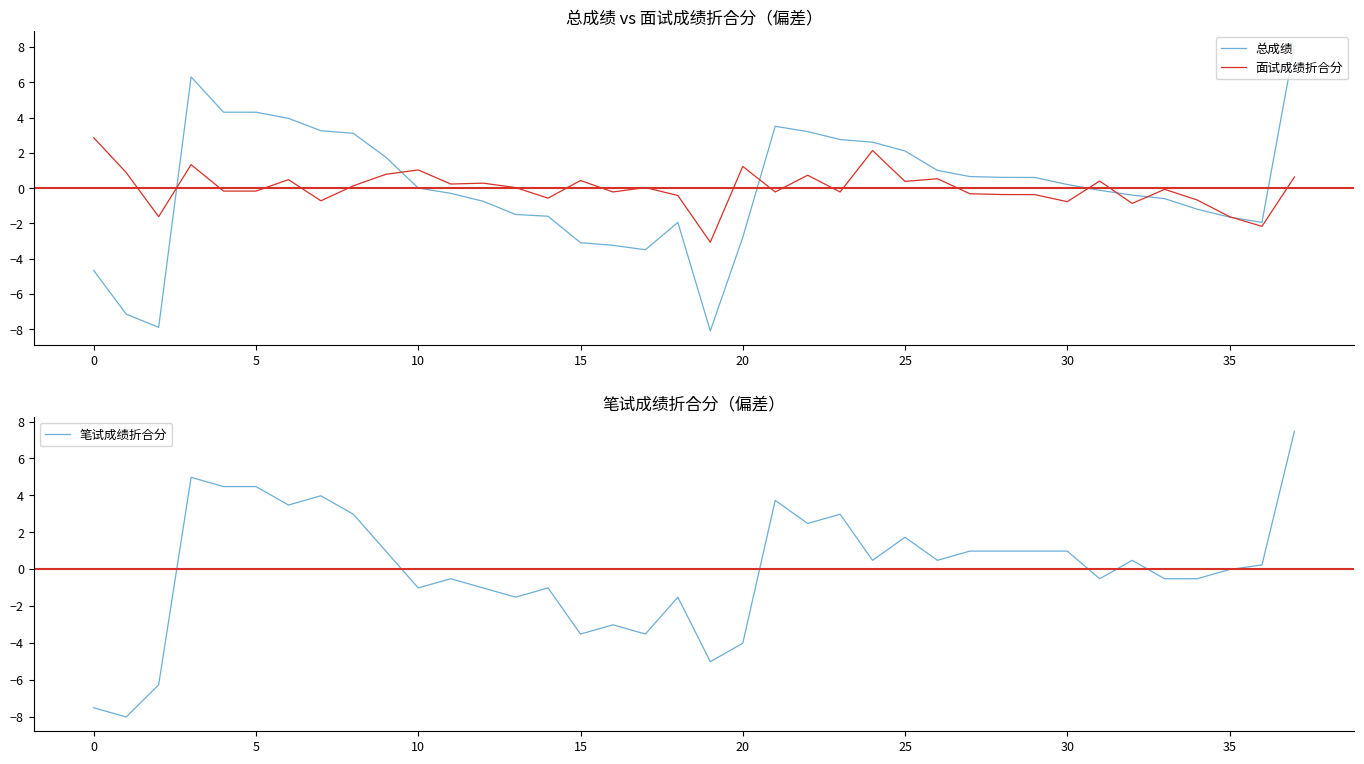

What is the difference between the maximum and minimum values in the 面试成绩折合分 series?

5.9